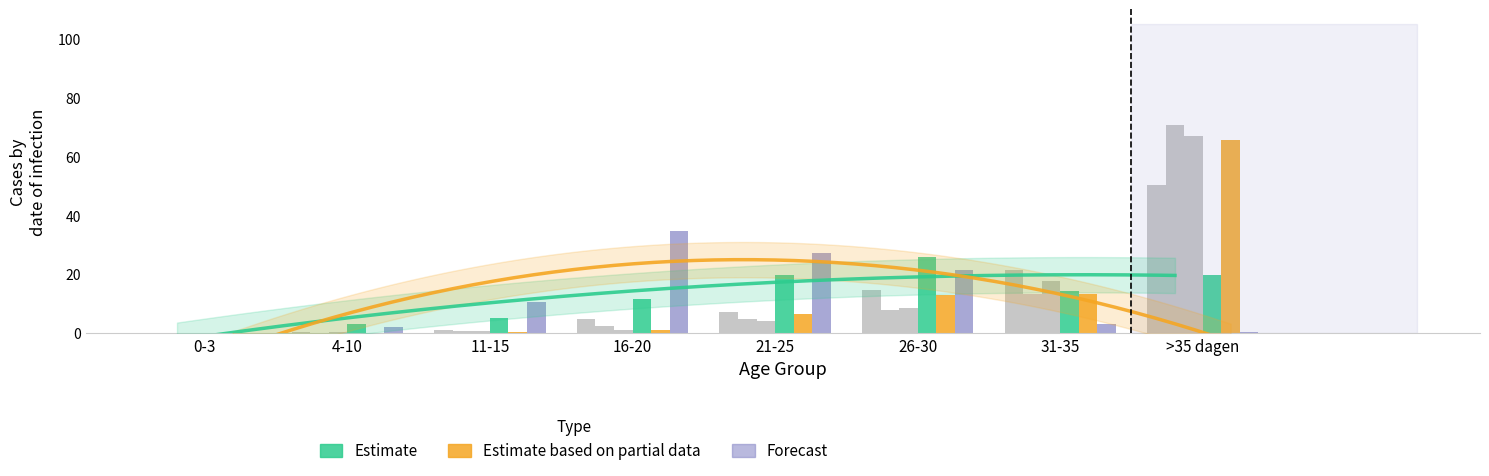

What is the sum of the 2007 values at 21-25 and 4-10?

6.6